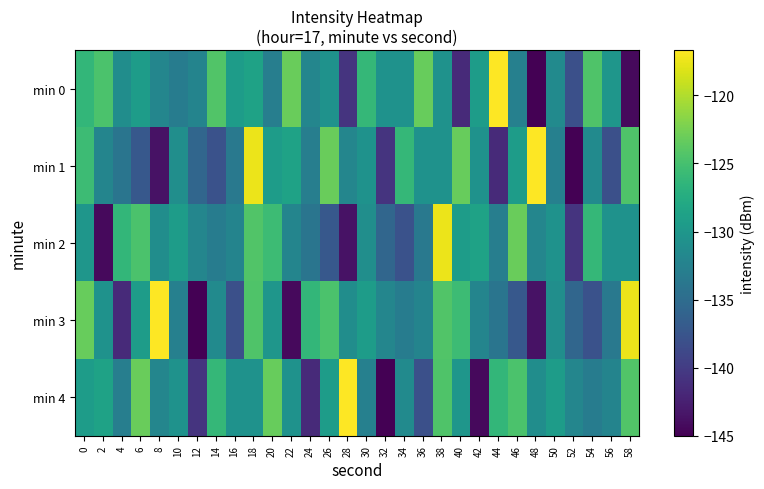

Which label corresponds to the largest value in the chart?

44